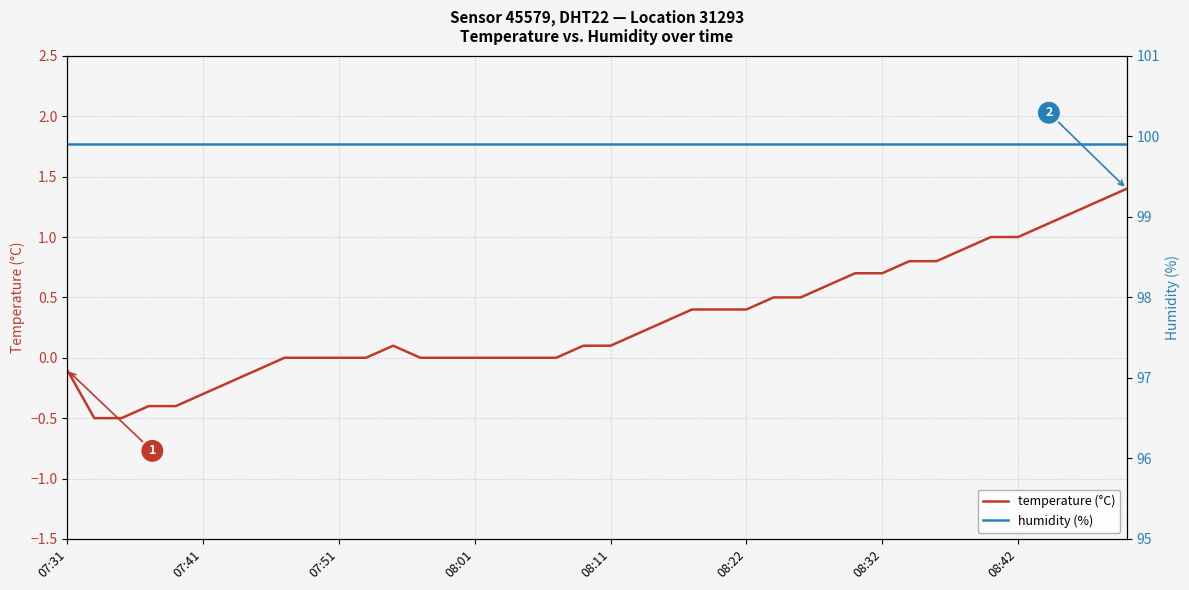

What is the highest value of the humidity (%) series?

99.9